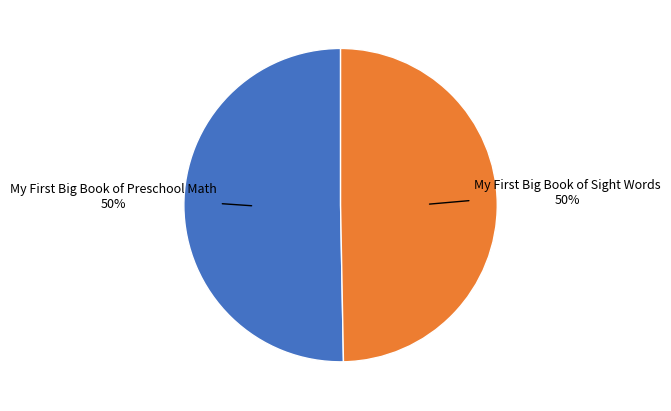

To the nearest percent, what is the average slice percentage?

50%